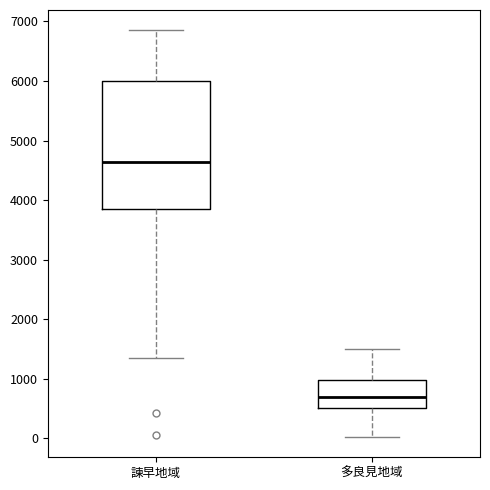

Which box has the highest median line?

諫早地域